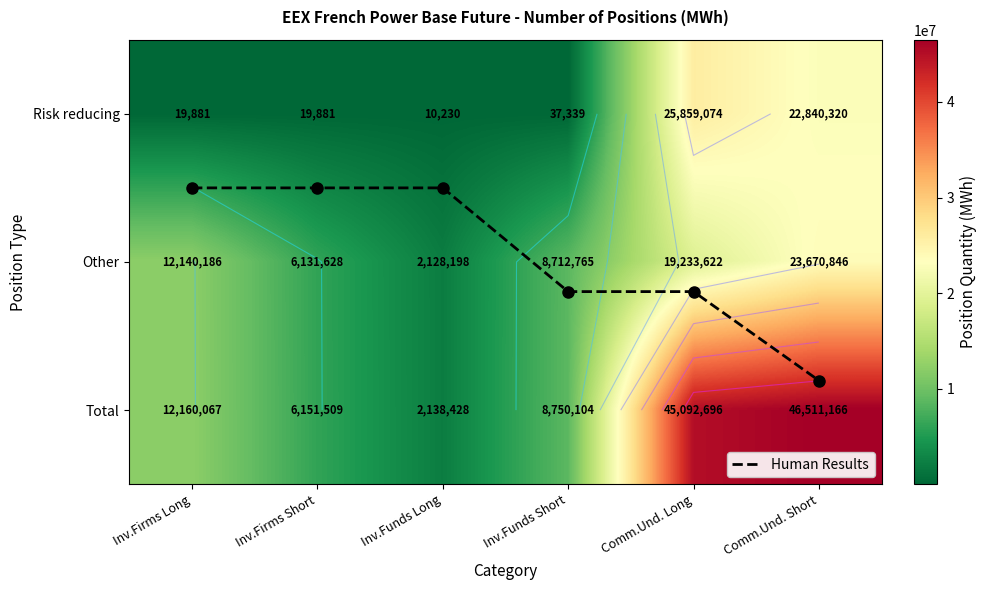

Which series has the largest total across all categories?

Total